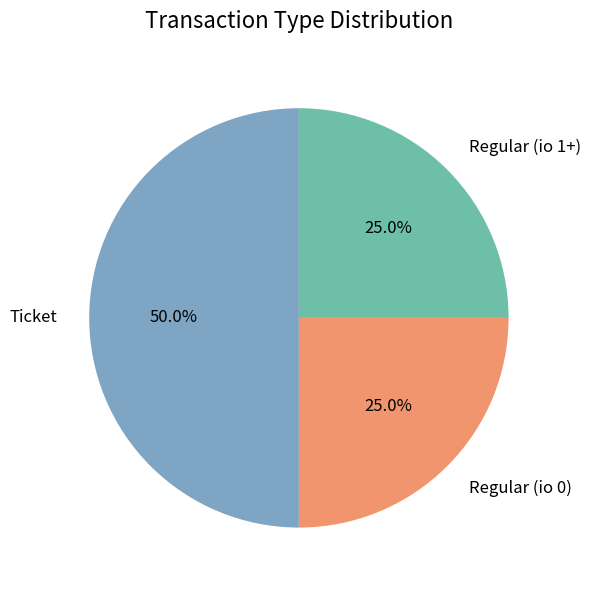

Between Ticket and Regular (io 0), which is larger?

Ticket